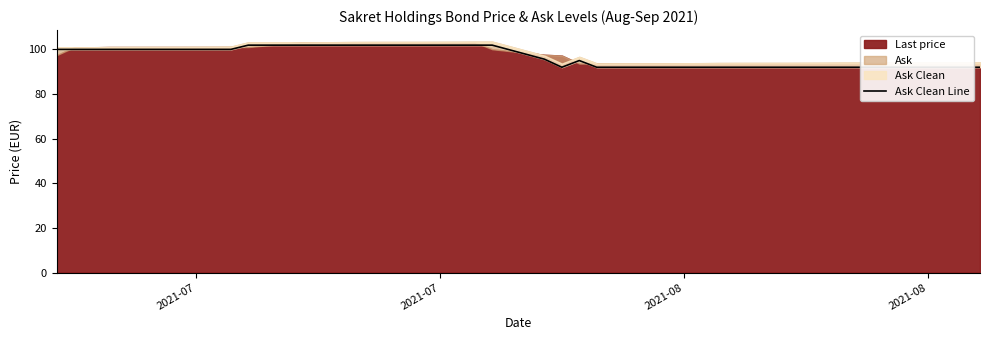

Where does the data first go above 99?

2021-07